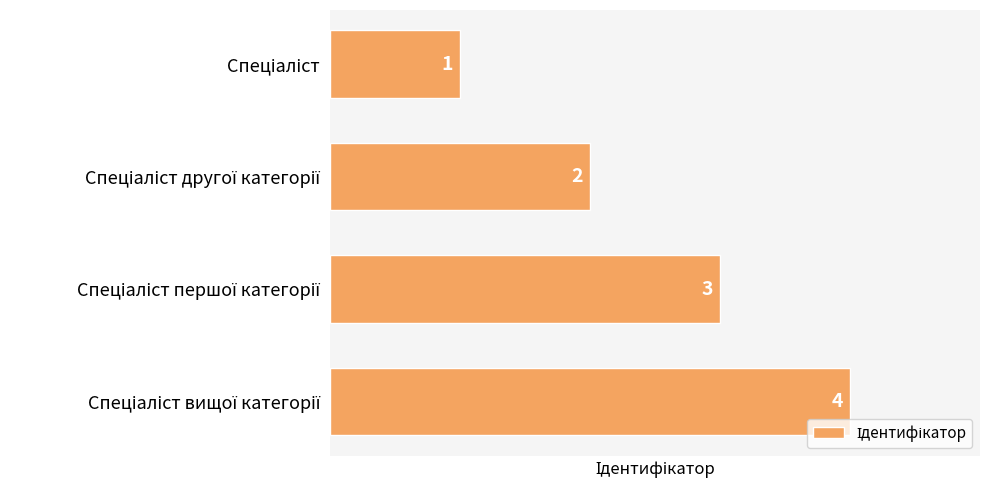

How many values are between 2 and 4?

3